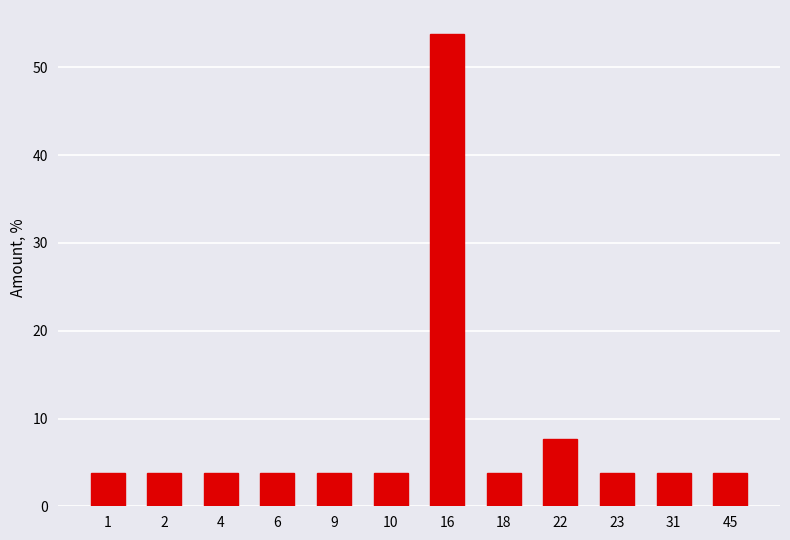

Reading left to right, extract all data points from this chart.

3.8	3.8	3.8	3.8	3.8	3.8	53.8	3.8	7.7	3.8	3.8	3.8